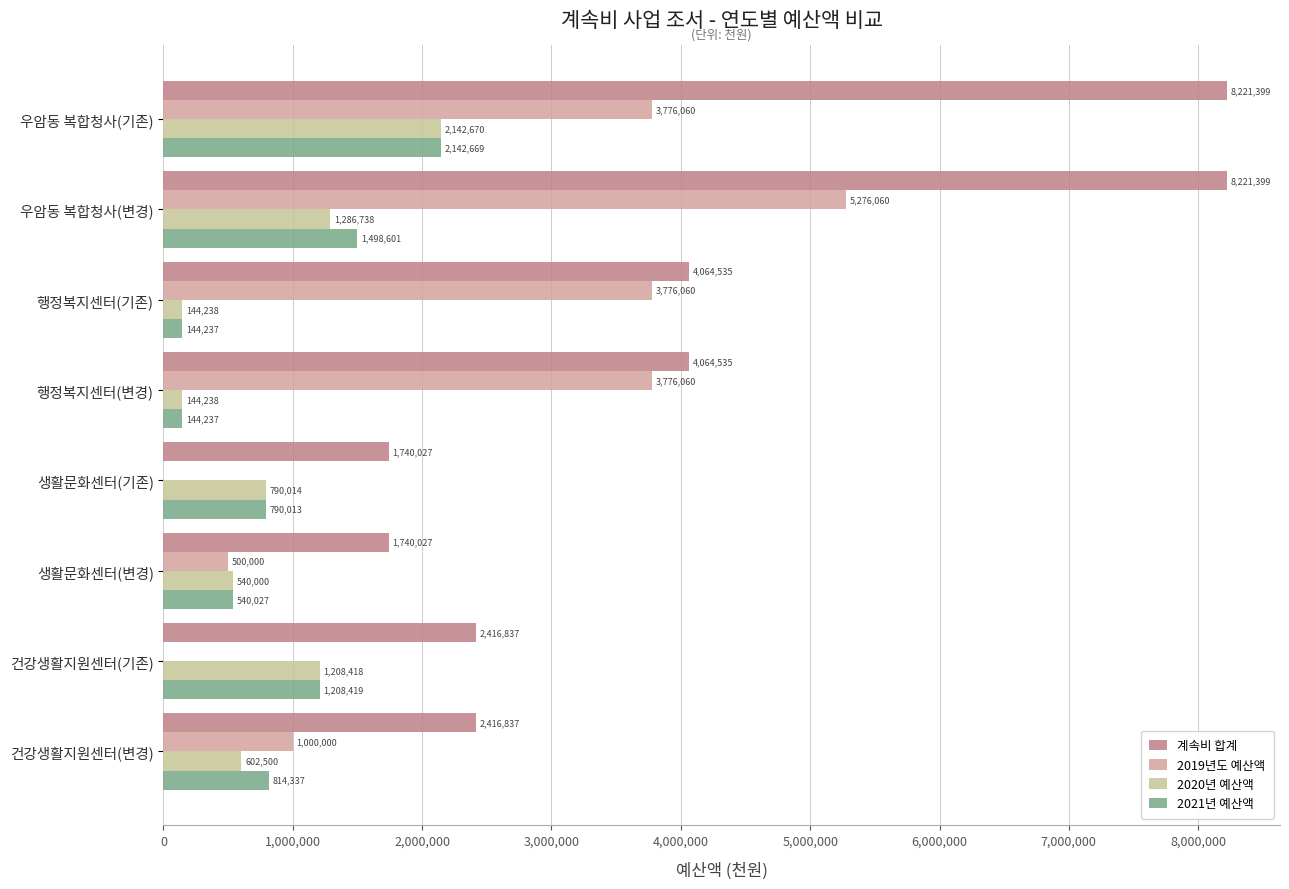

Which series has the largest total across all categories?

계속비 합계